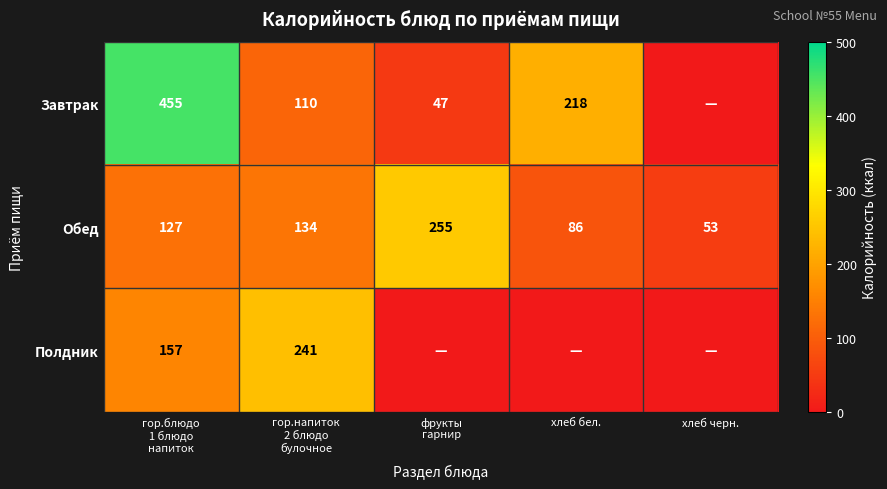

How many series are shown in this chart?

3